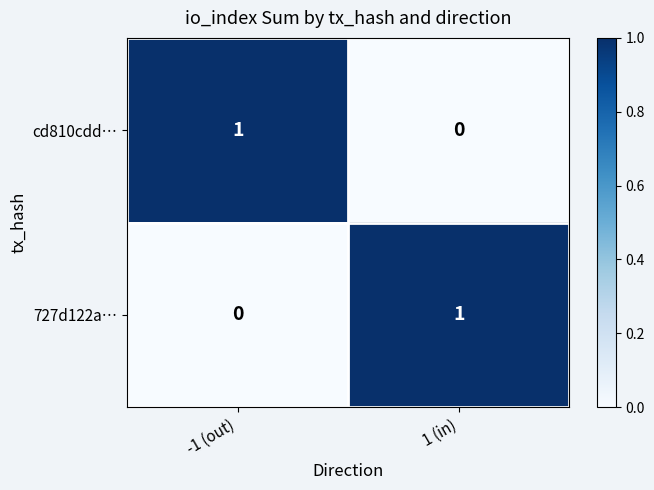

Count the number of data series in this chart.

2